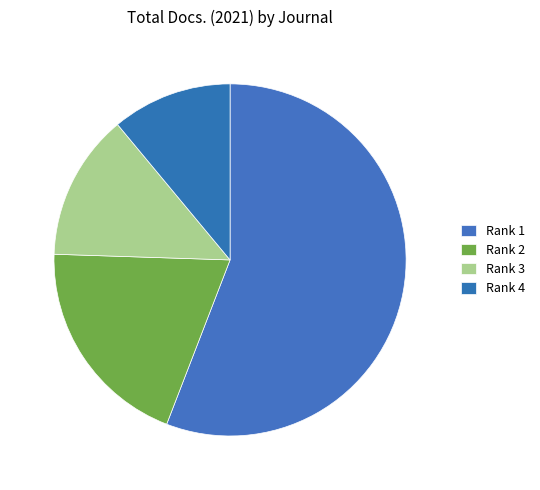

How many slices are in this pie chart?

4